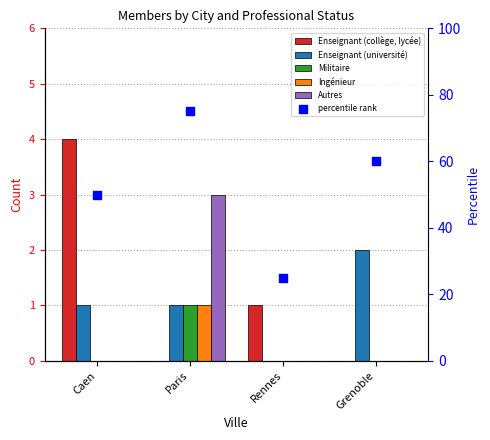

At which category is the sum across all series the highest?

Paris